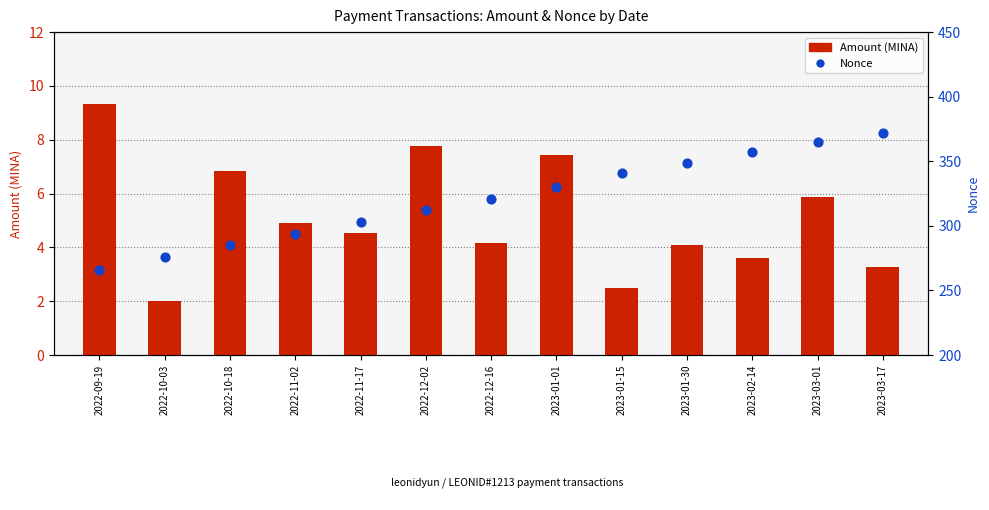

At which category is the sum across all series the highest?

2023-03-17